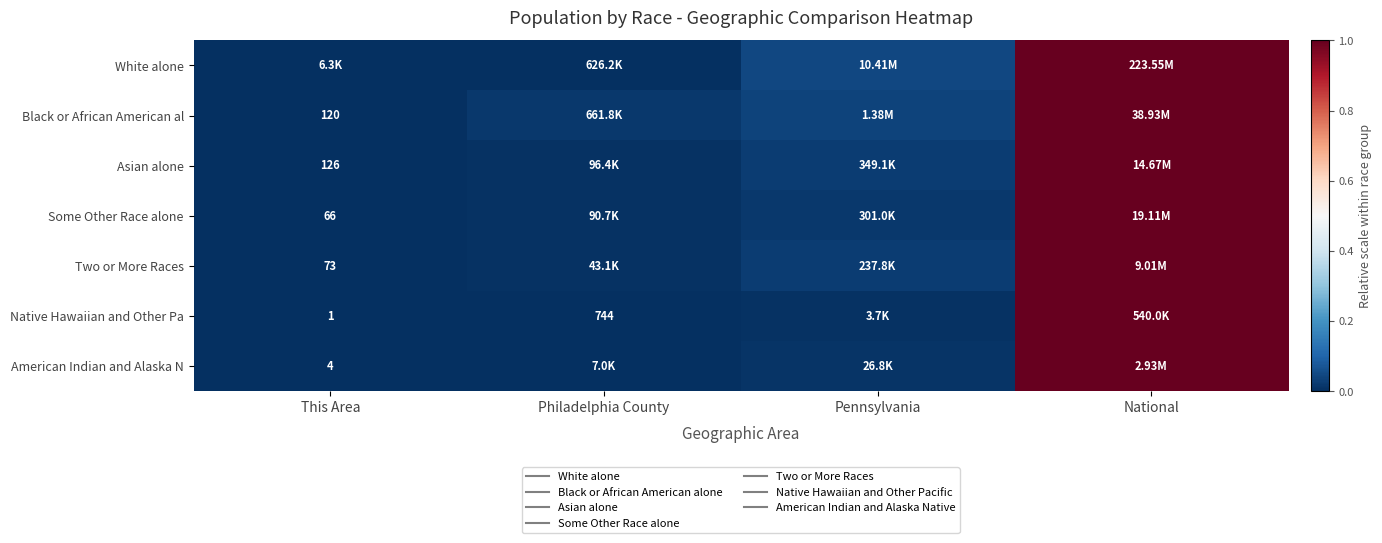

What is the greatest value displayed?

1.0